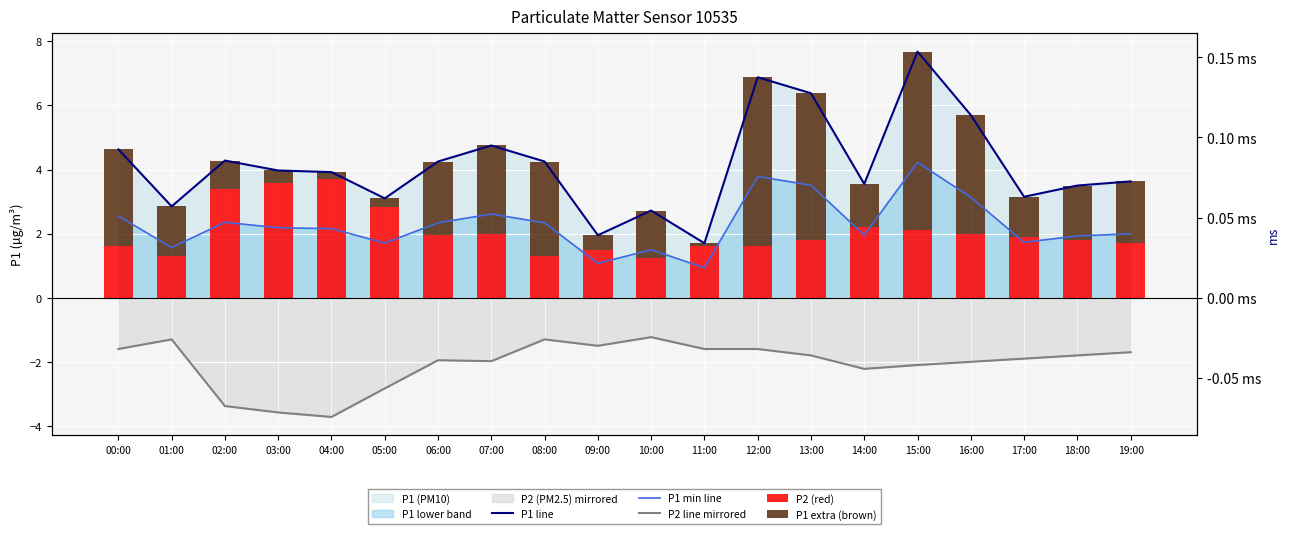

True or false: P1 extra (brown) has a value of 0.2 at 02:00.

False